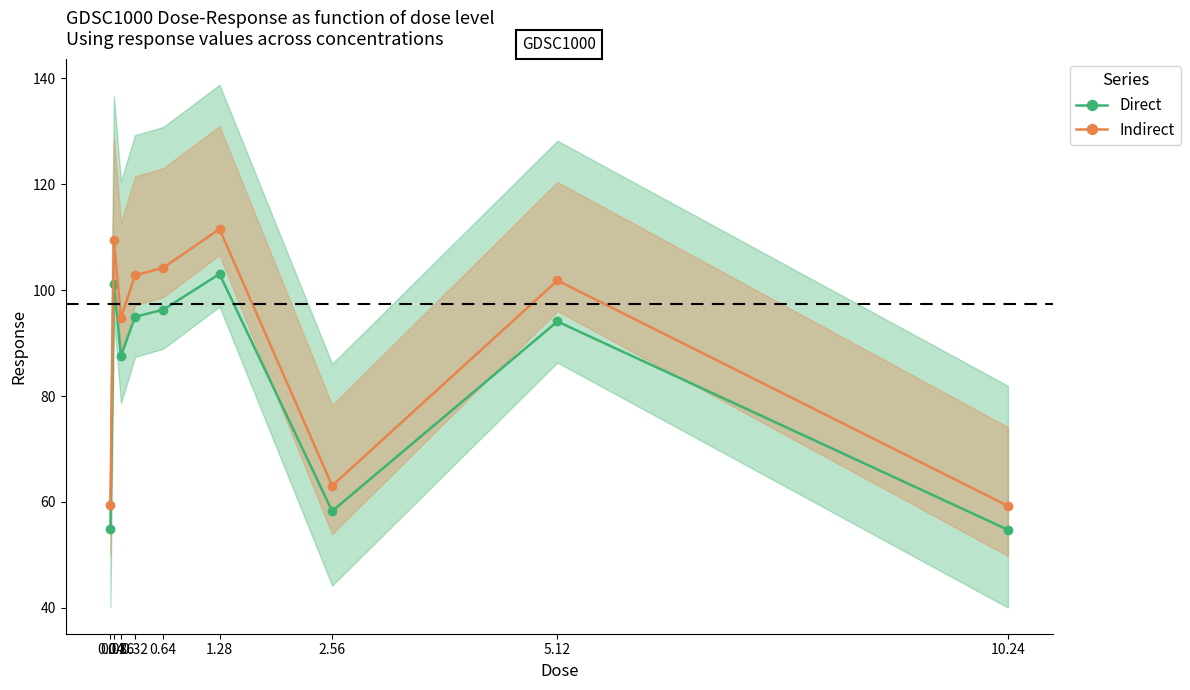

Reading right to left, what are all the values shown in this chart?

Direct: 10.24=54.7	5.12=94.1	2.56=58.3	1.28=103.1	0.64=96.3	0.32=95.0	0.16=87.5	0.08=101.2	0.04=54.9
Indirect: 10.24=59.2	5.12=101.8	2.56=63.1	1.28=111.5	0.64=104.2	0.32=102.8	0.16=94.8	0.08=109.5	0.04=59.4